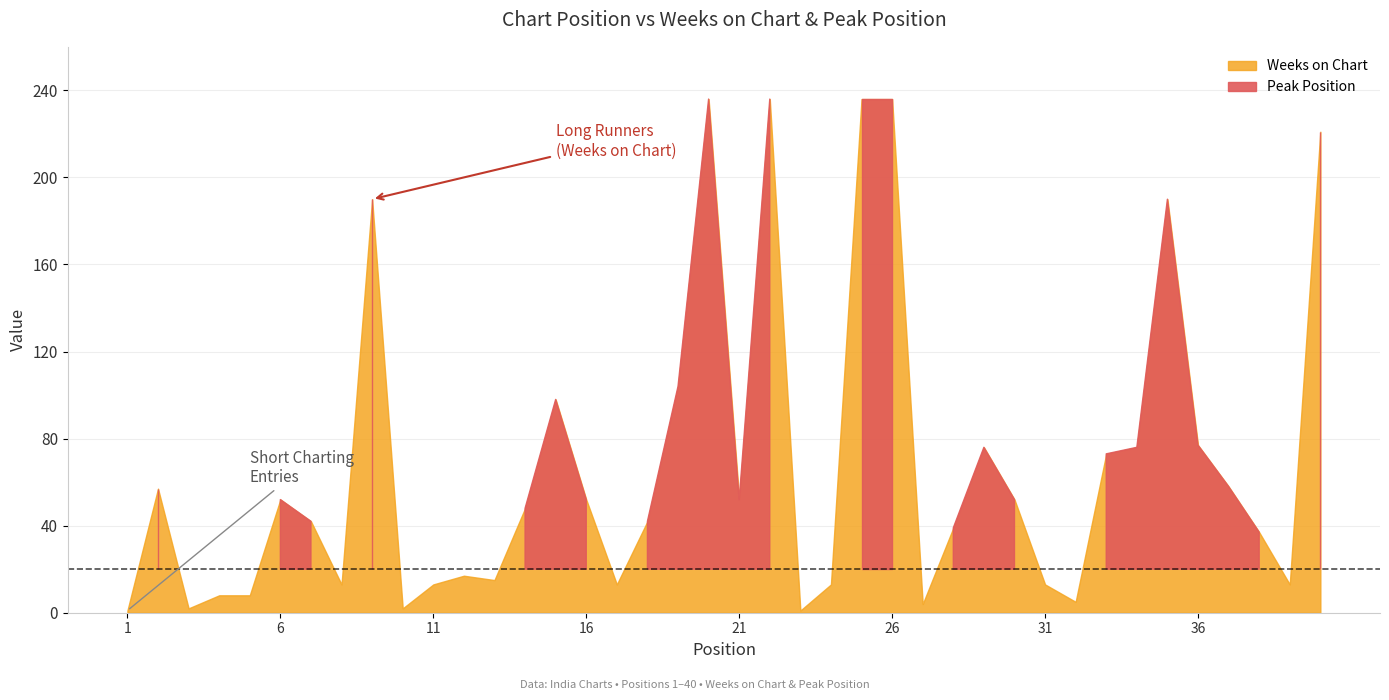

List the labels in order of Peak Position value, smallest first.

1, 2, 4, 5, 6, 9, 11, 13, 14, 16, 8, 12, 17, 20, 3, 7, 22, 25, 30, 19, 26, 36, 39, 21, 24, 18, 37, 15, 27, 31, 33, 29, 10, 40, 32, 28, 34, 35, 23, 38